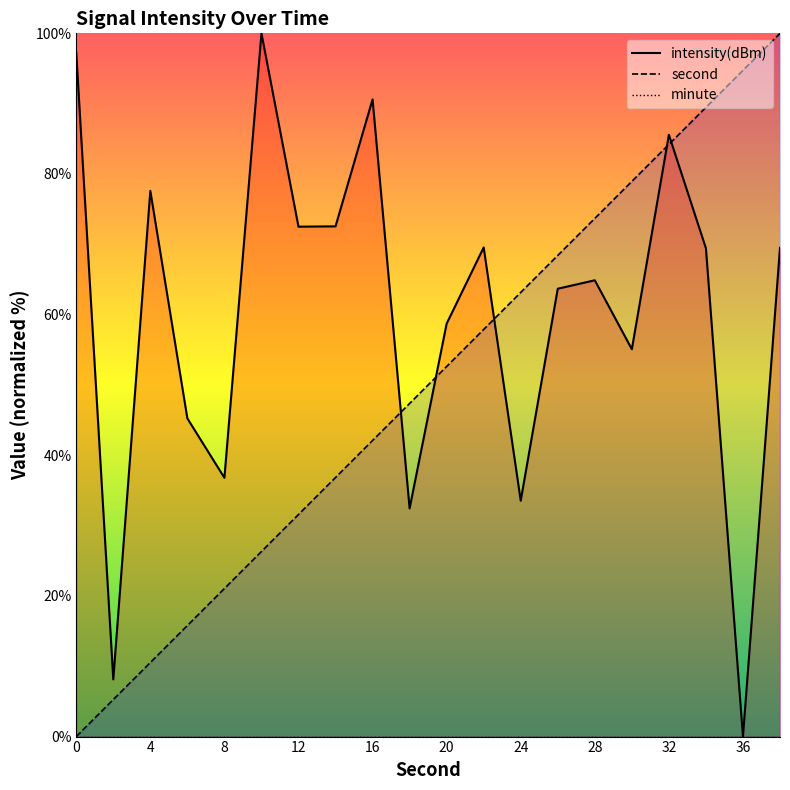

What is the value of the second point at the 4th from the left?

15.8